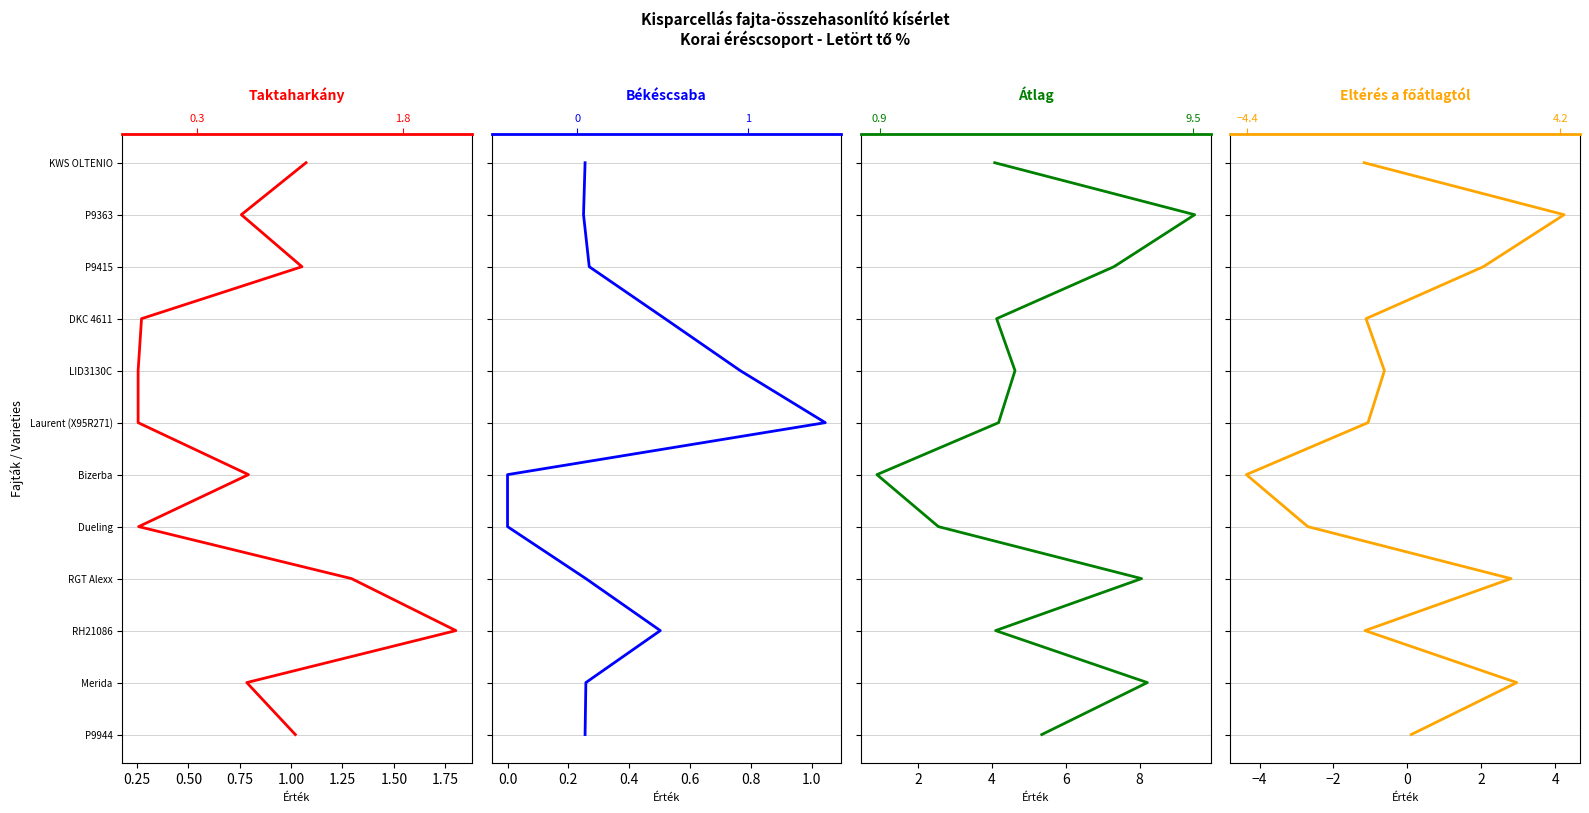

Does the chart have visible grid lines?

Yes